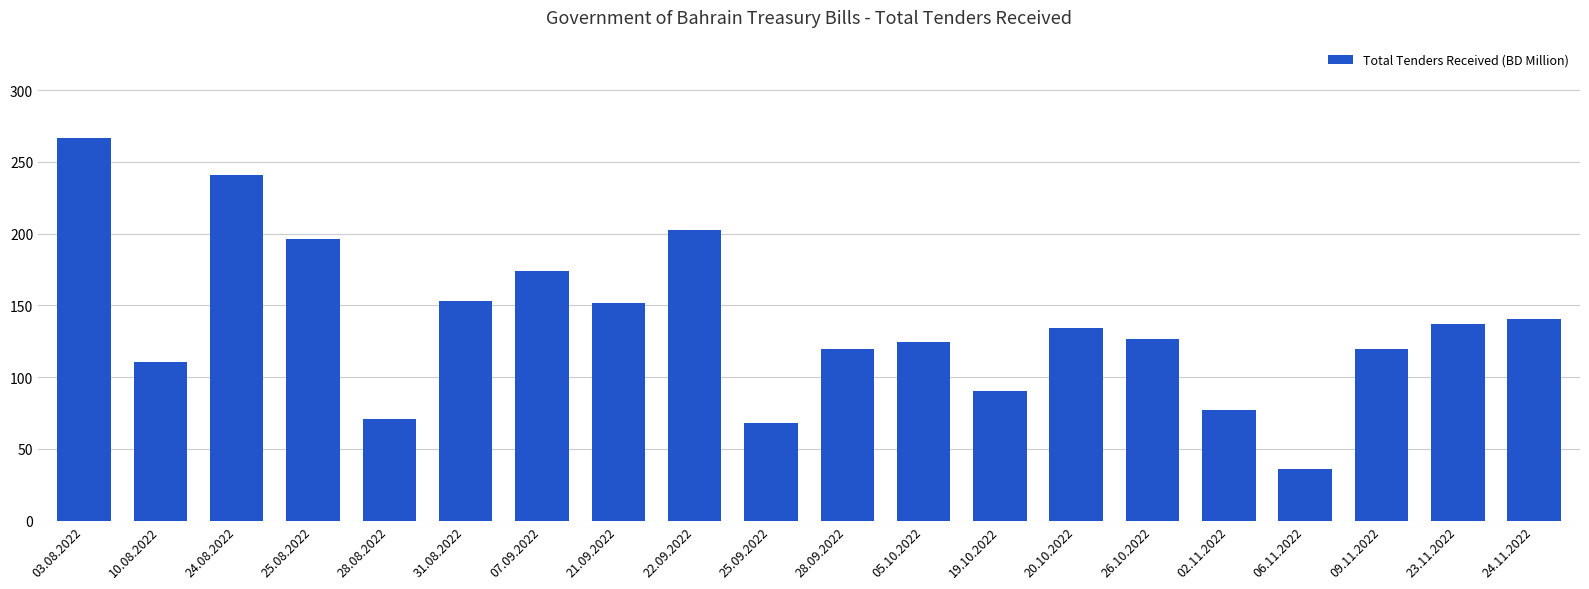

What is the change in value from 07.09.2022 to 24.11.2022?

-33.1